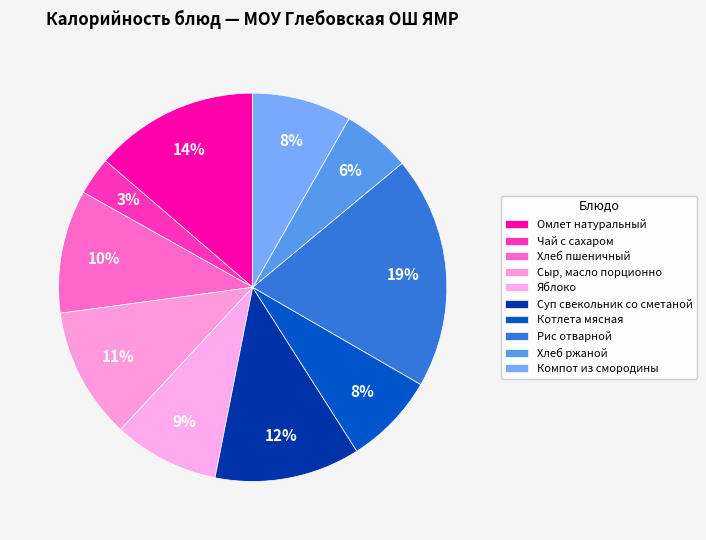

The Чай с сахаром slice represents 10% of the pie. True or false?

False